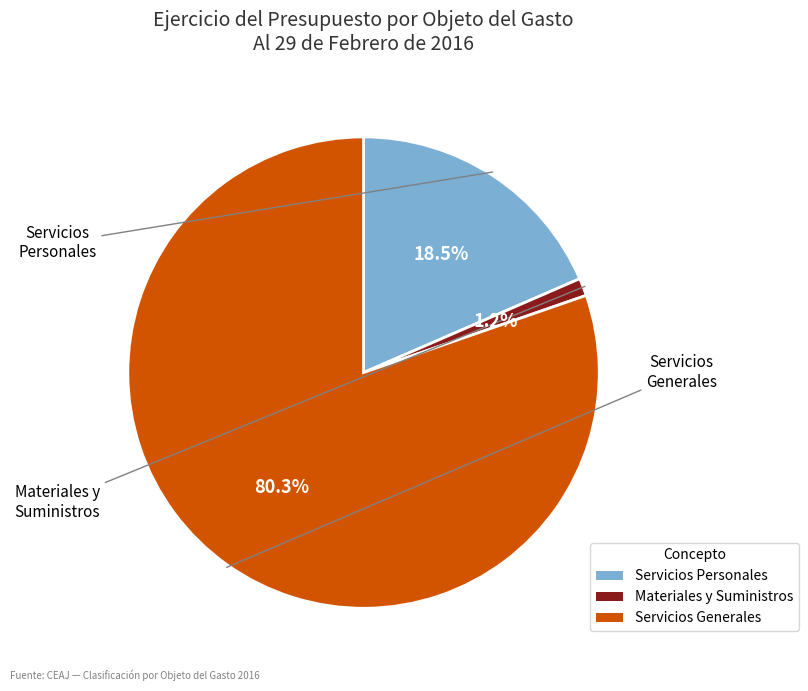

Is there a majority slice in this chart?

Yes